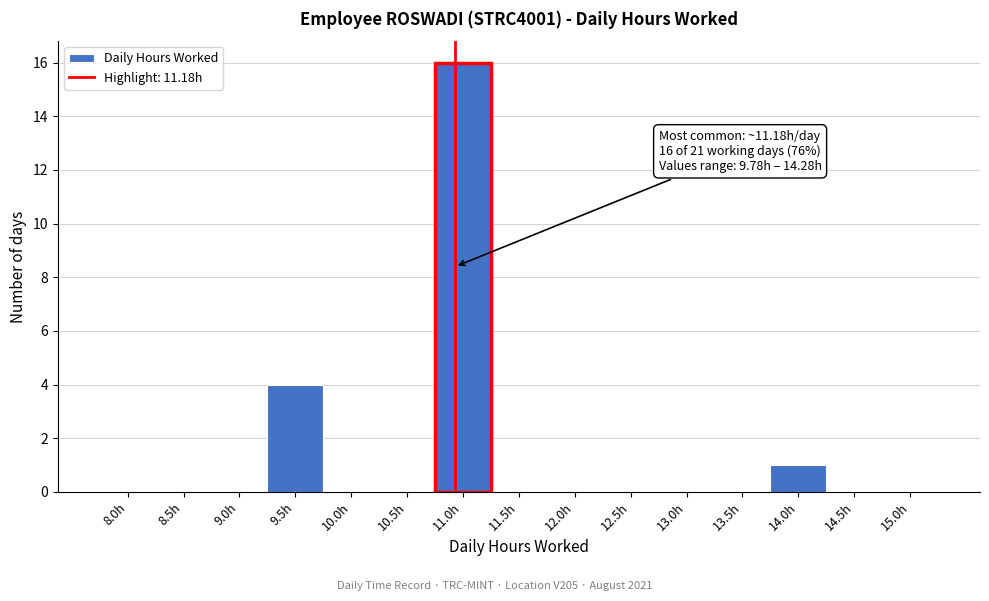

Reading left to right, list all the values displayed in this chart.

8.0h=0	8.5h=0	9.0h=0	9.5h=4	10.0h=0	10.5h=0	11.0h=16	11.5h=0	12.0h=0	12.5h=0	13.0h=0	13.5h=0	14.0h=1	14.5h=0	15.0h=0